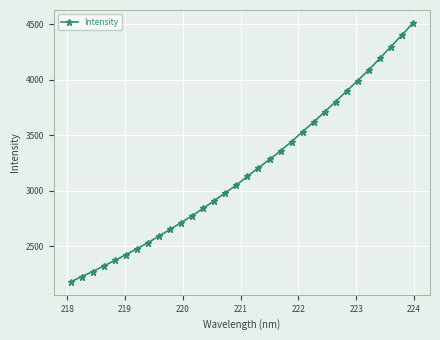

How many data points are above 3131?

16